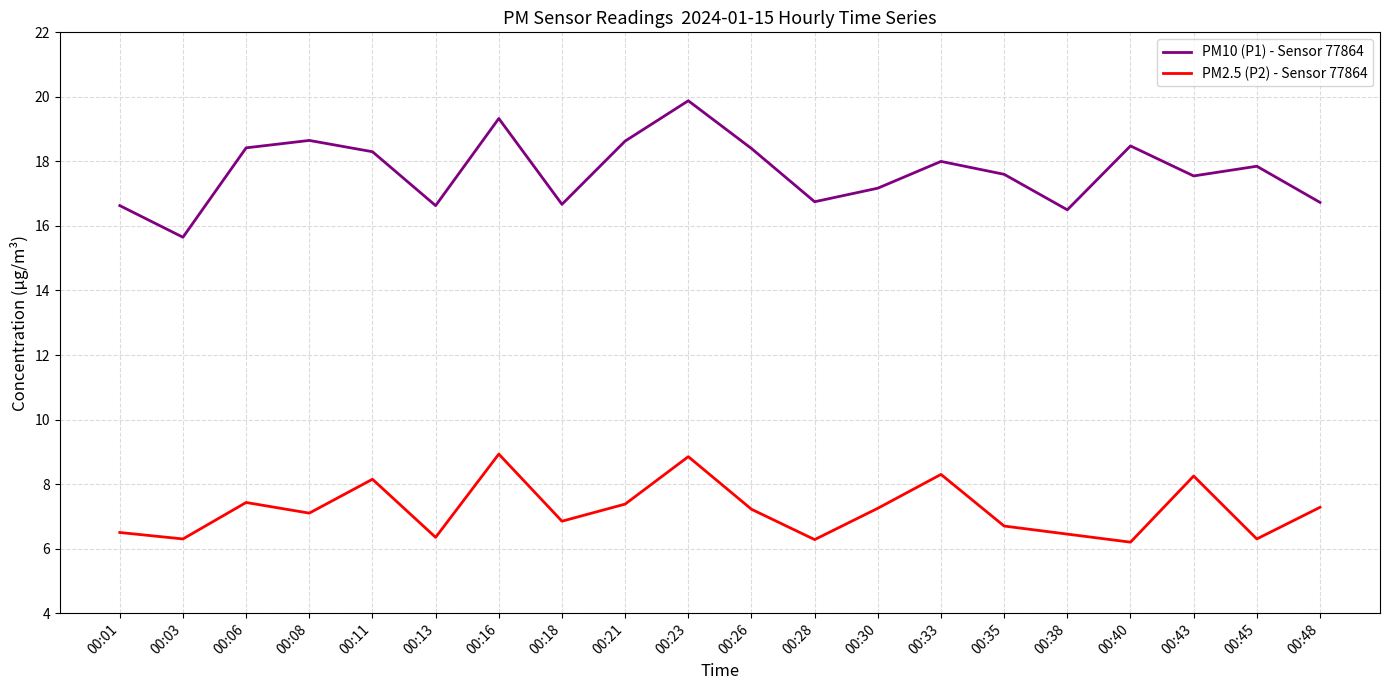

In PM2.5 (P2) - Sensor 77864, how many points are higher than both neighbors (excluding endpoints)?

6